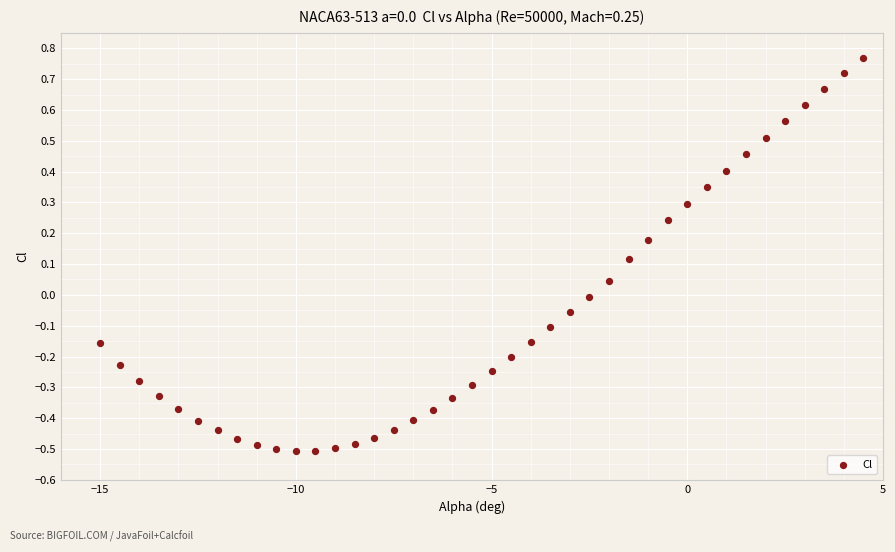

What is the range of X values (max minus min)?

19.5